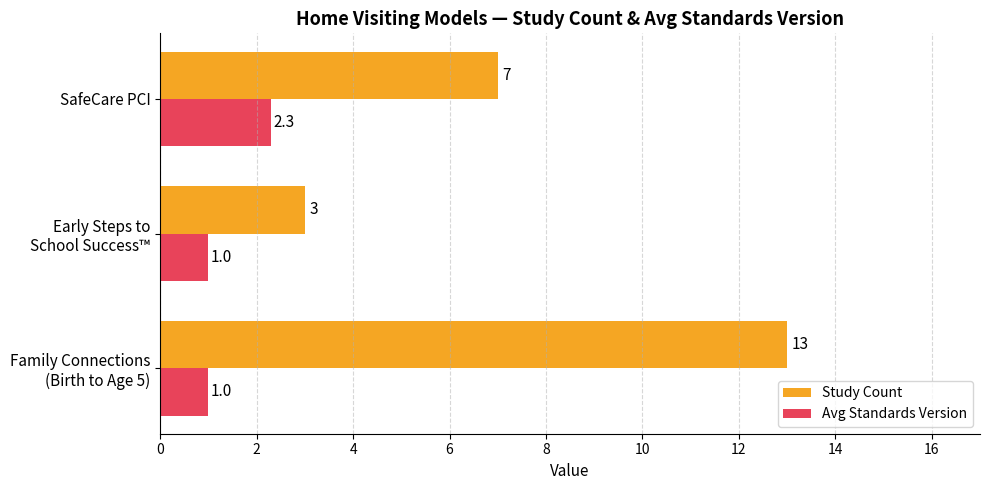

What is the sum of all Avg Standards Version values?

4.3